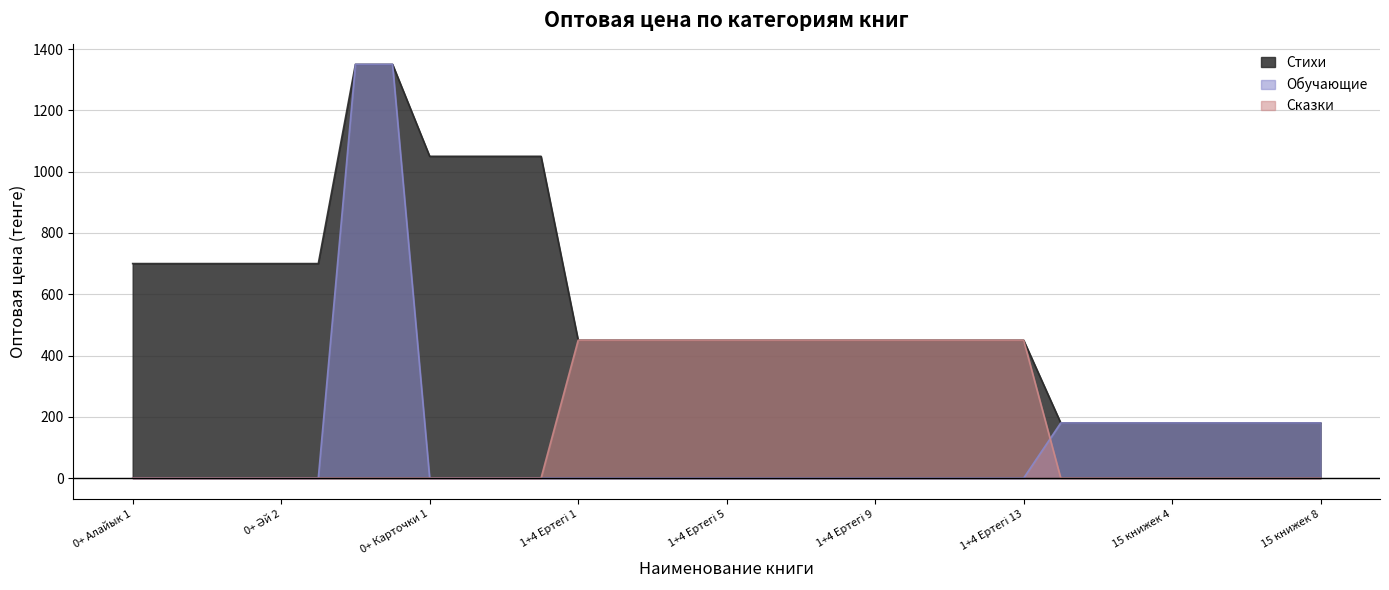

Which series has the widest spread of values?

Обучающие